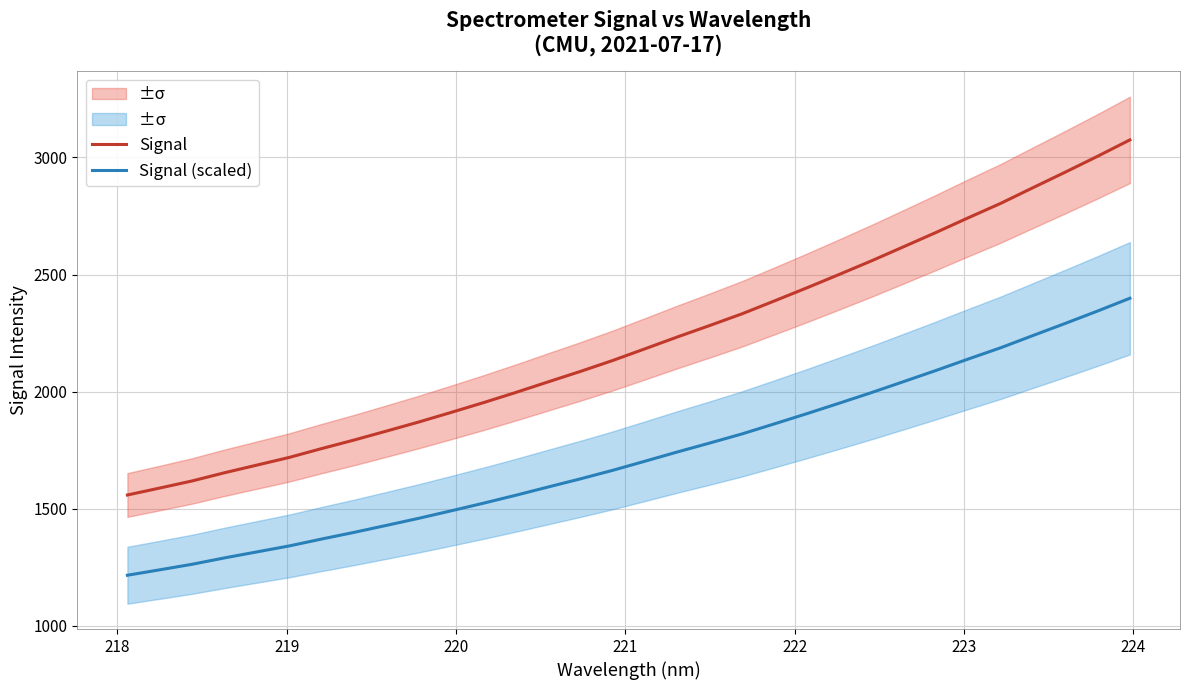

How many categories are shown in the chart?

32